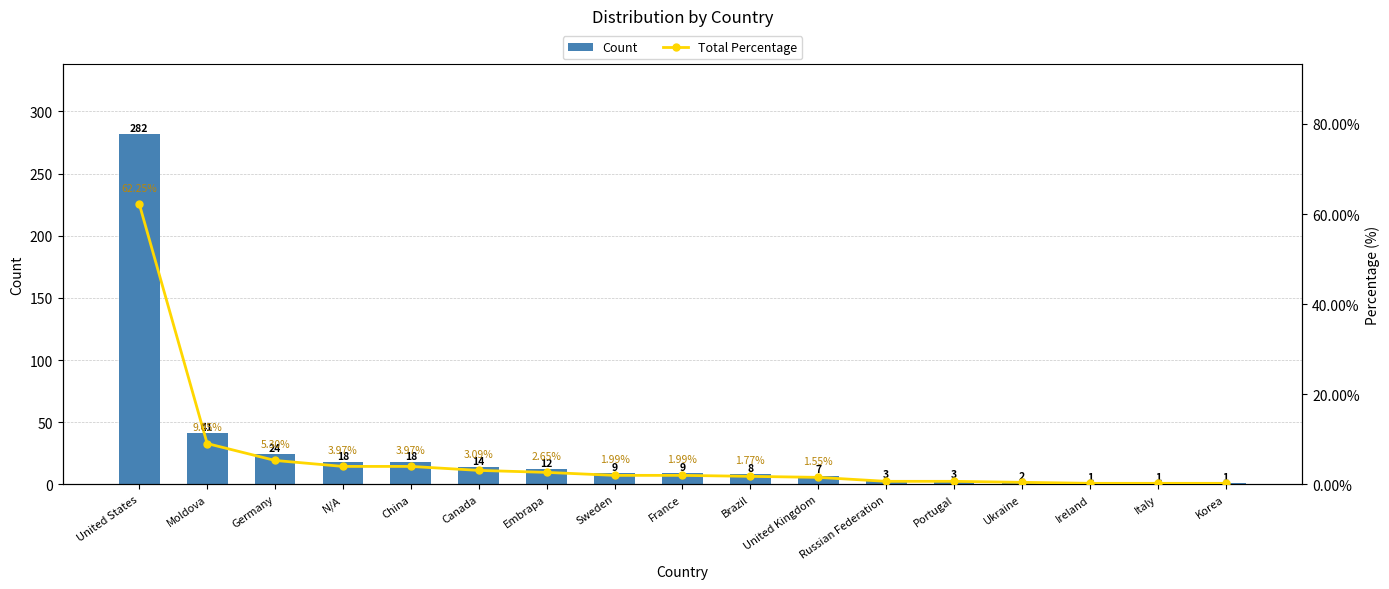

Rank the series at Brazil from highest to lowest value.

Count, Total Percentage